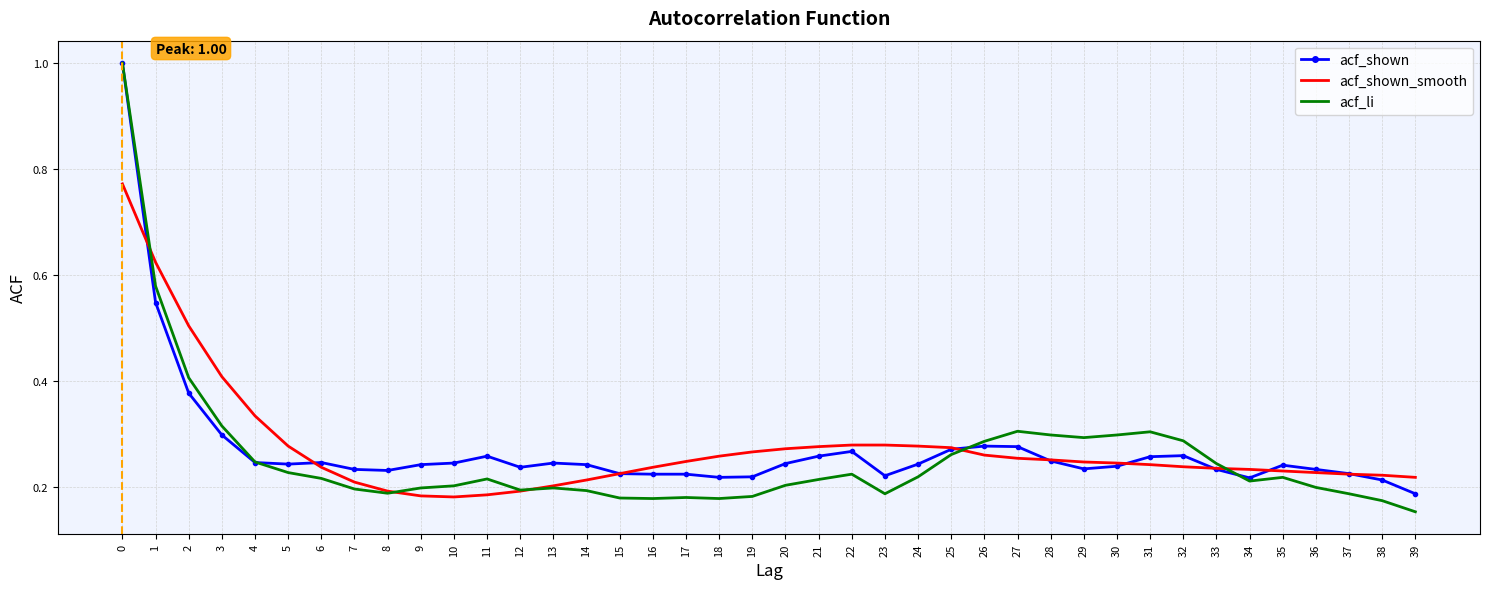

How many categories are shown in the chart?

40